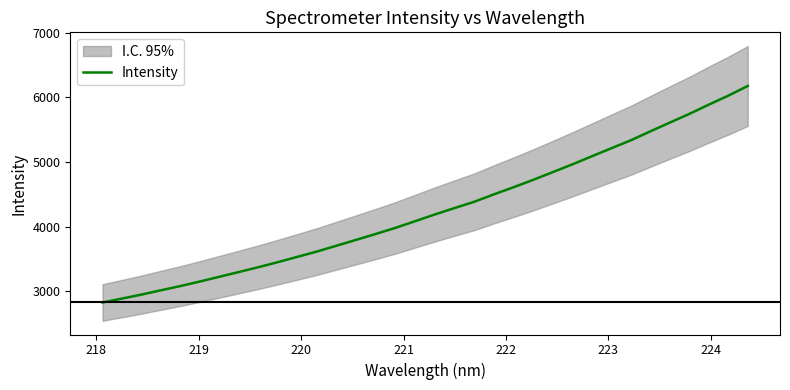

How many values are below 4188?

17